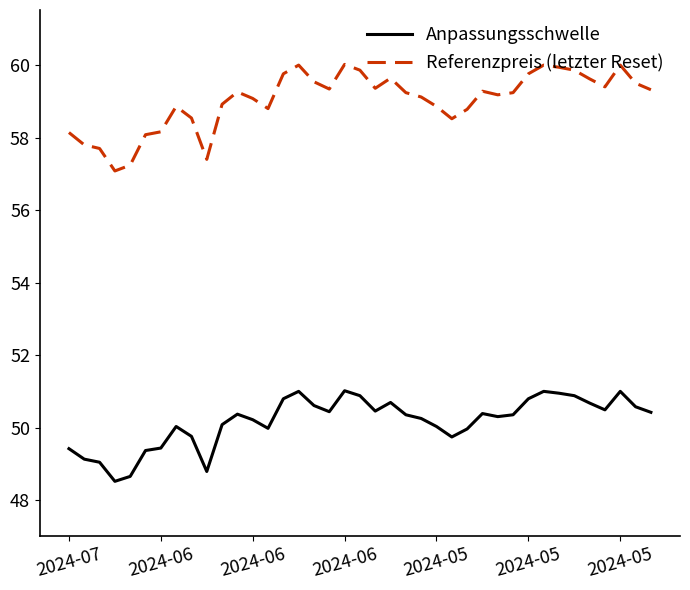

Which series has the largest range (max minus min)?

Referenzpreis (letzter Reset)